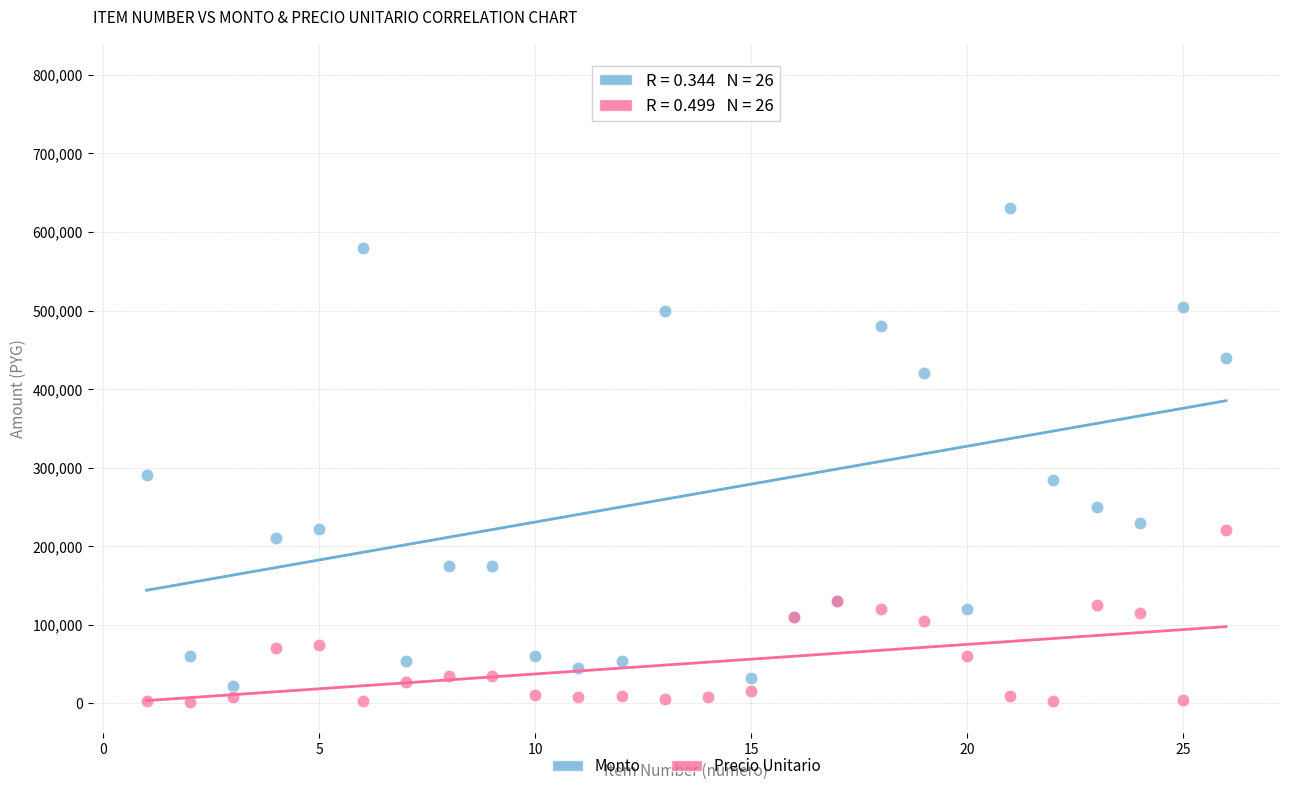

Which series reaches the minimum Y coordinate?

Precio Unitario